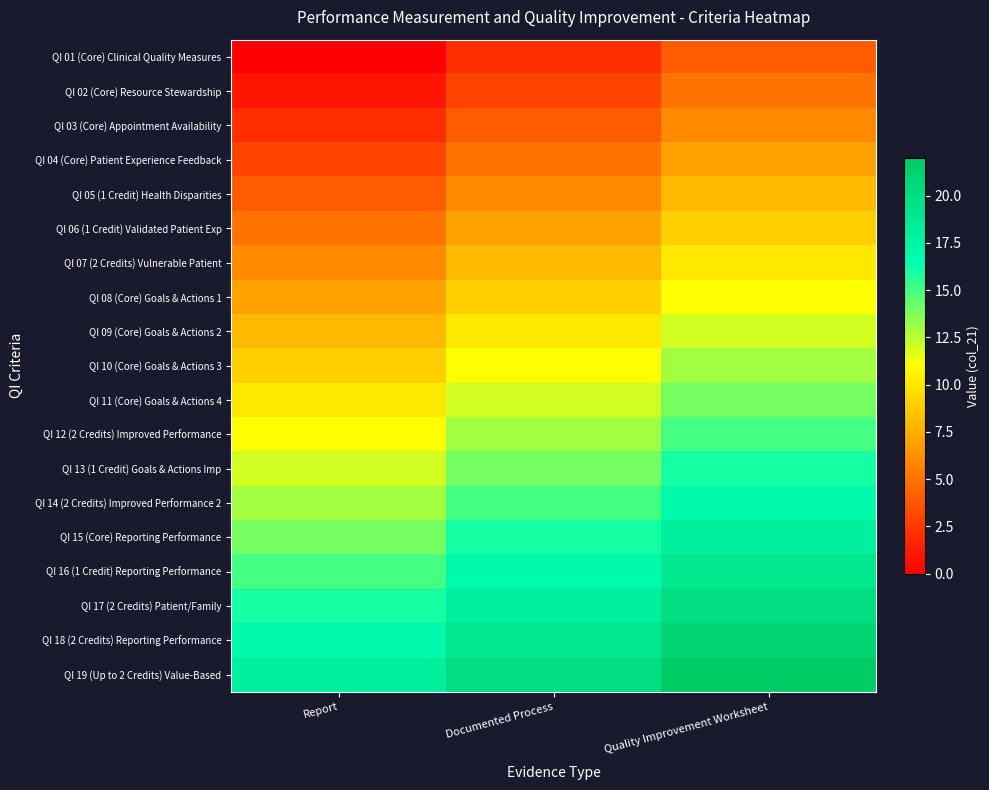

List the series in order of their peak value, highest first.

QI 19 (Up to 2 Credits) Value-Based, QI 18 (2 Credits) Reporting Performance, QI 17 (2 Credits) Patient/Family, QI 16 (1 Credit) Reporting Performance, QI 15 (Core) Reporting Performance, QI 14 (2 Credits) Improved Performance 2, QI 13 (1 Credit) Goals & Actions Imp, QI 12 (2 Credits) Improved Performance, QI 11 (Core) Goals & Actions 4, QI 10 (Core) Goals & Actions 3, QI 09 (Core) Goals & Actions 2, QI 08 (Core) Goals & Actions 1, QI 07 (2 Credits) Vulnerable Patient, QI 06 (1 Credit) Validated Patient Exp, QI 05 (1 Credit) Health Disparities, QI 04 (Core) Patient Experience Feedback, QI 03 (Core) Appointment Availability, QI 02 (Core) Resource Stewardship, QI 01 (Core) Clinical Quality Measures